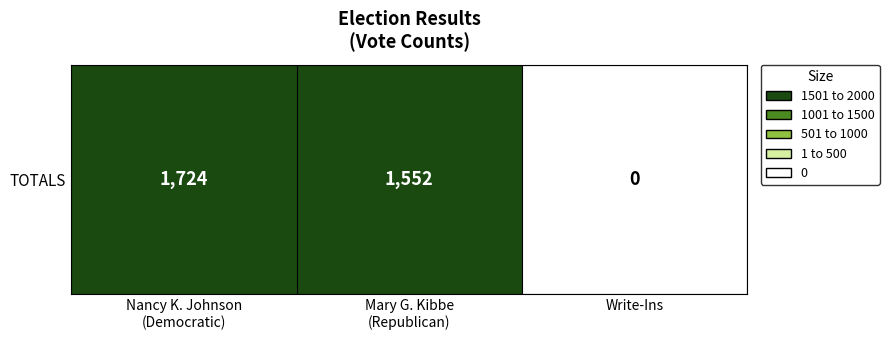

Rank the categories by value from lowest to highest.

Write-Ins, Mary G. Kibbe
(Republican), Nancy K. Johnson
(Democratic)